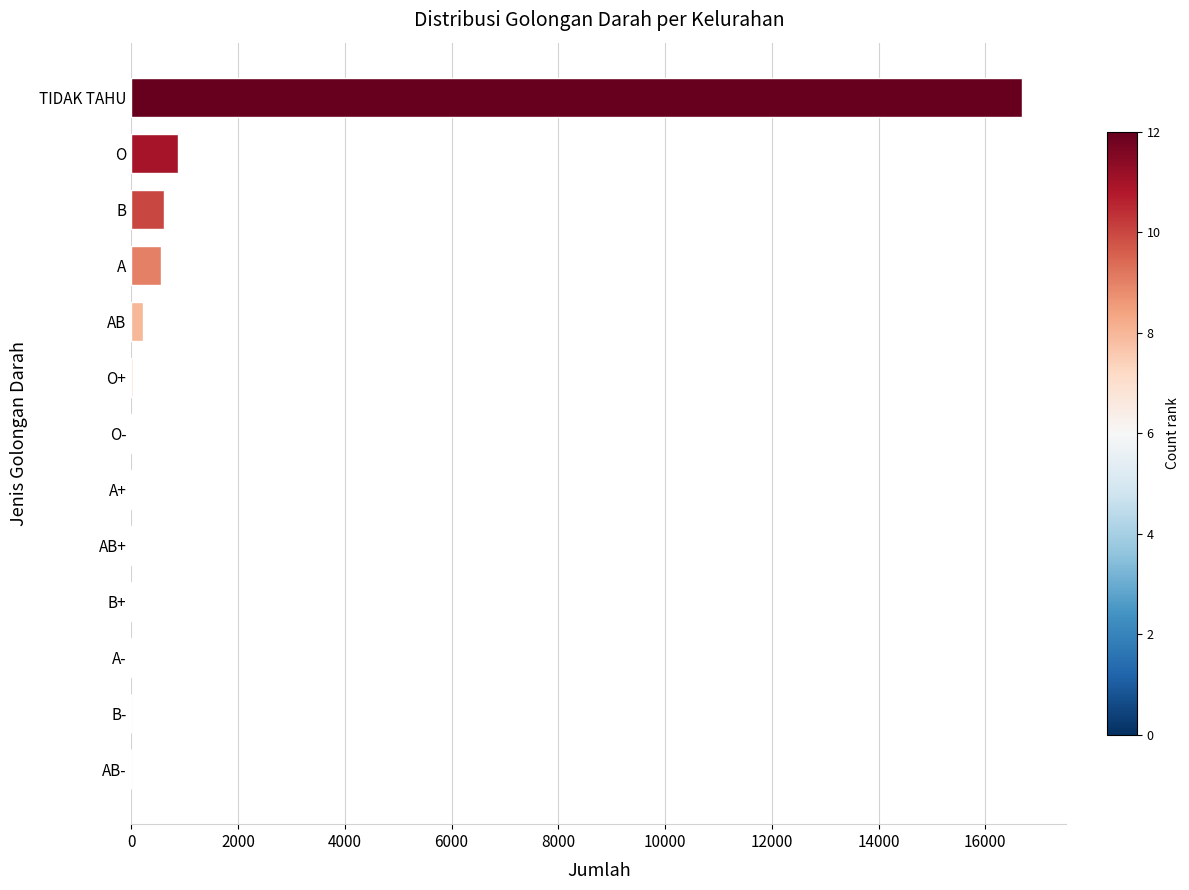

Between O and B-, which is larger?

O